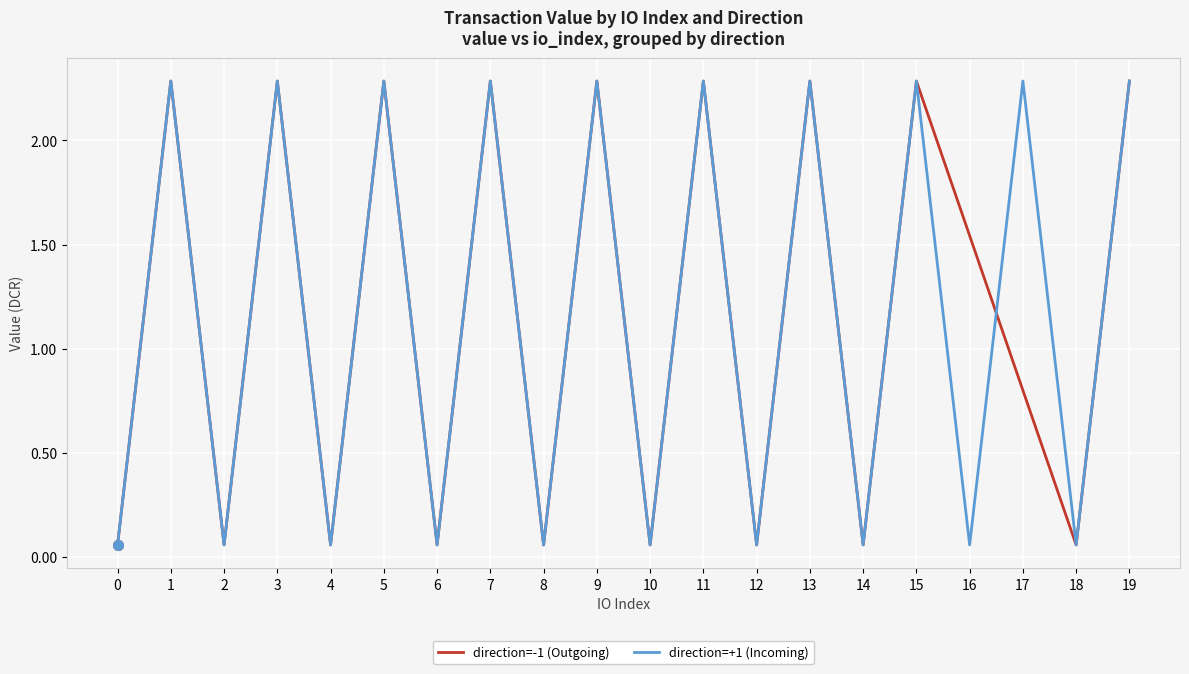

Rank the series by their maximum value, from highest to lowest.

direction=-1 (Outgoing), direction=+1 (Incoming)